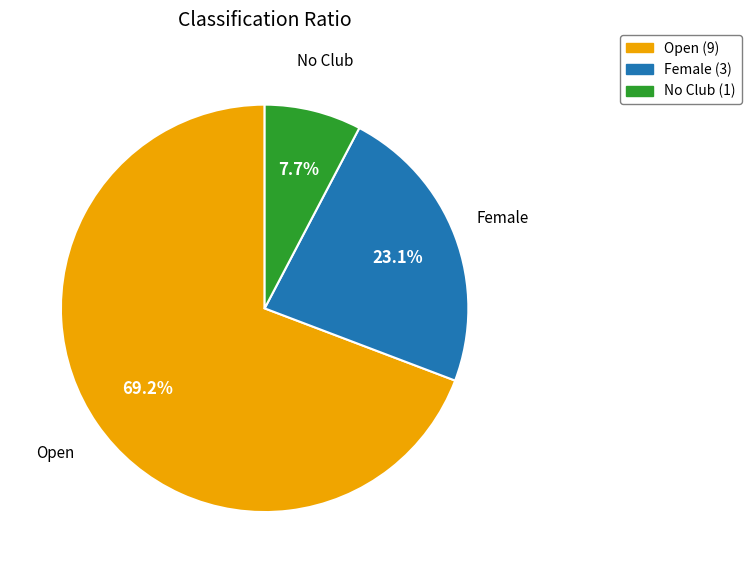

Is there a majority slice in this chart?

Yes